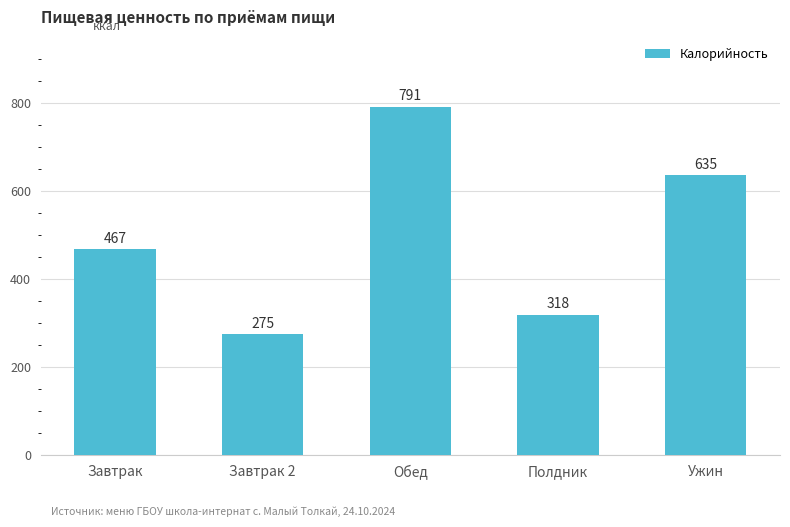

At which label is the value closest to 532?

Завтрак